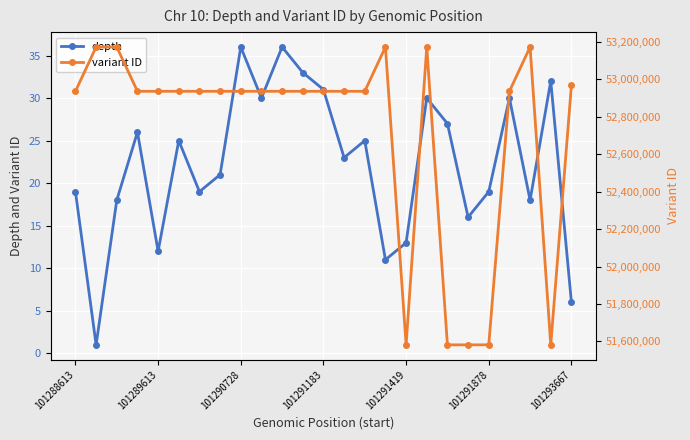

What is the difference between the maximum and minimum values in the variant ID series?

1591529